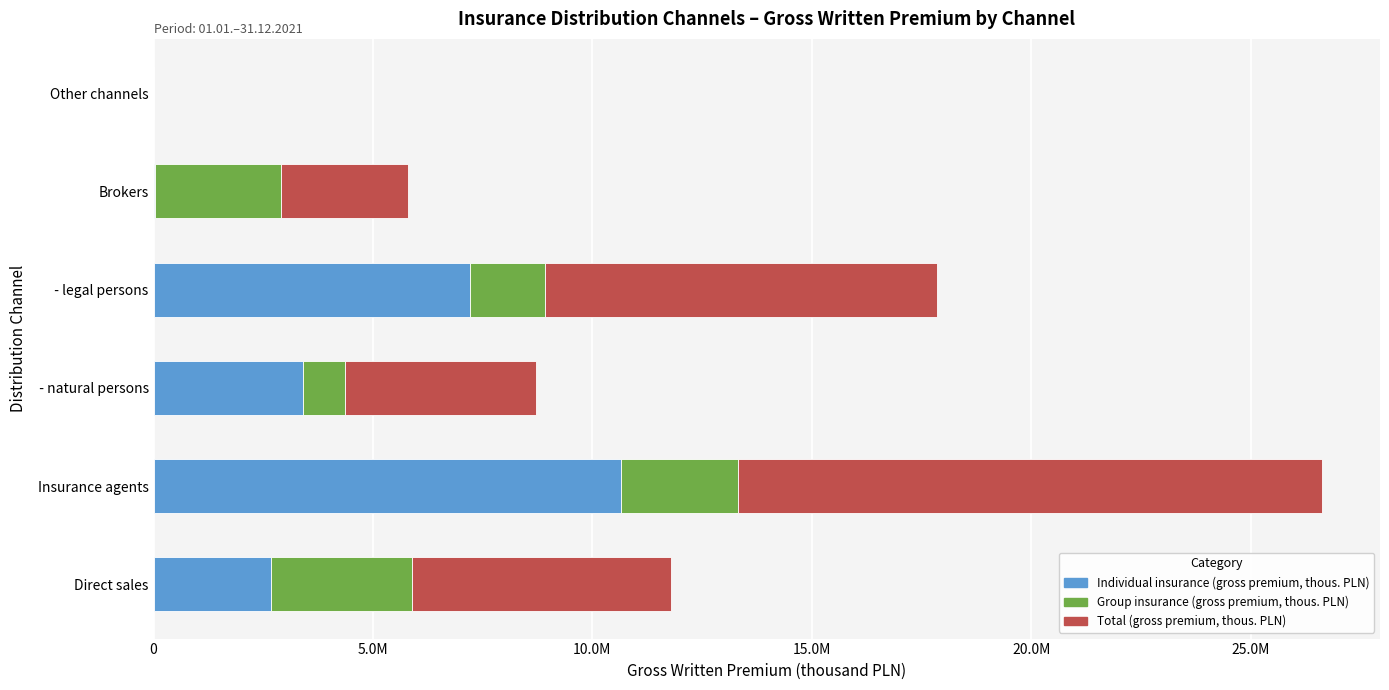

List the series in order of their peak value, highest first.

Total (gross premium, thous. PLN), Individual insurance (gross premium, thous. PLN), Group insurance (gross premium, thous. PLN)